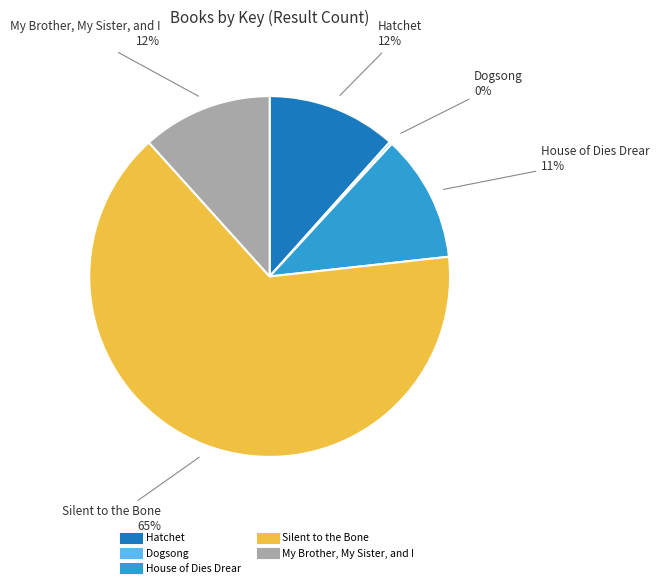

Do My Brother, My Sister, and I and House of Dies Drear together represent more than half of the pie?

No